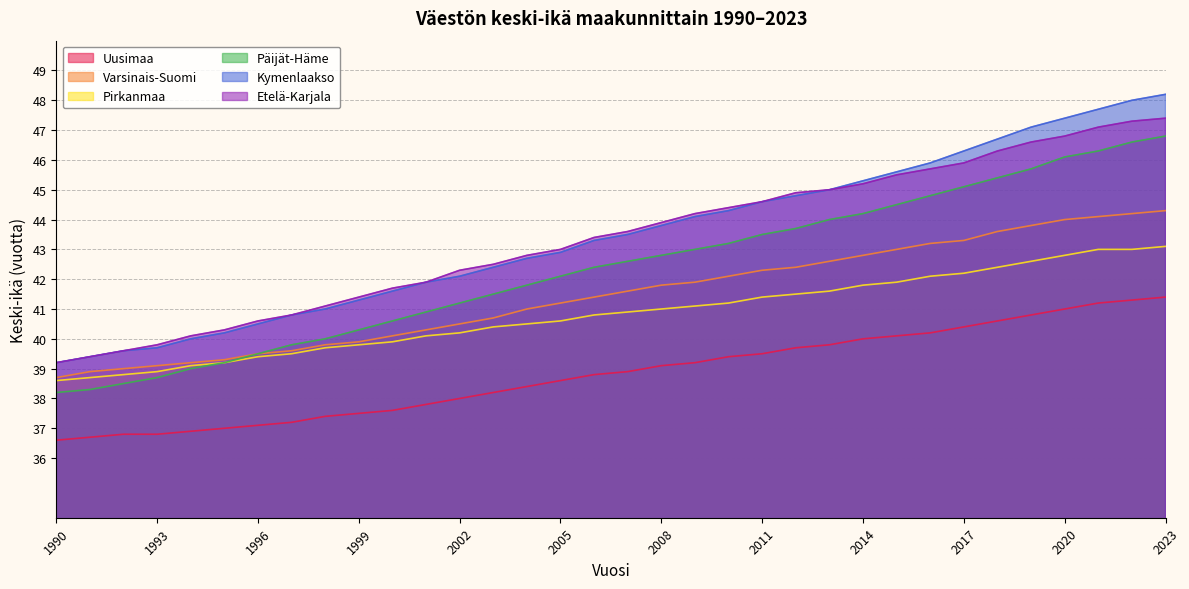

How many lines are shown in the chart?

6